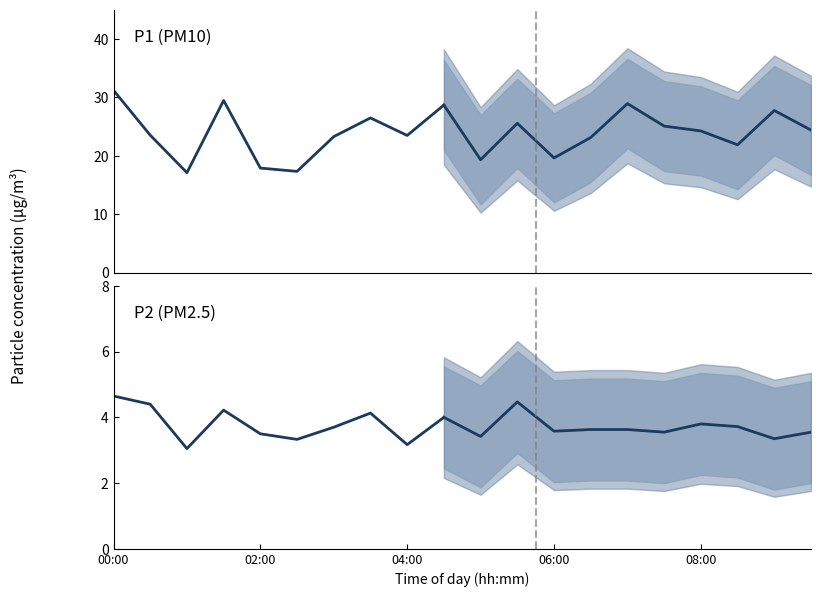

In P2 observed, how many points are lower than both neighbors (excluding endpoints)?

3